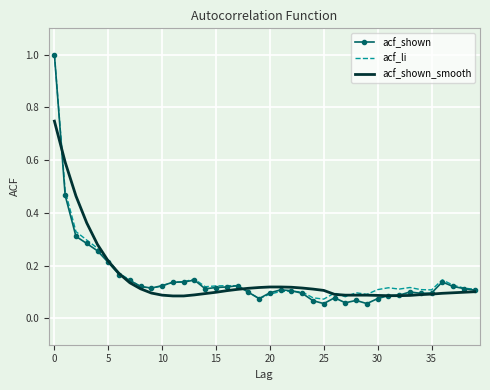

What are all the series names shown in the legend?

acf_shown, acf_li, acf_shown_smooth